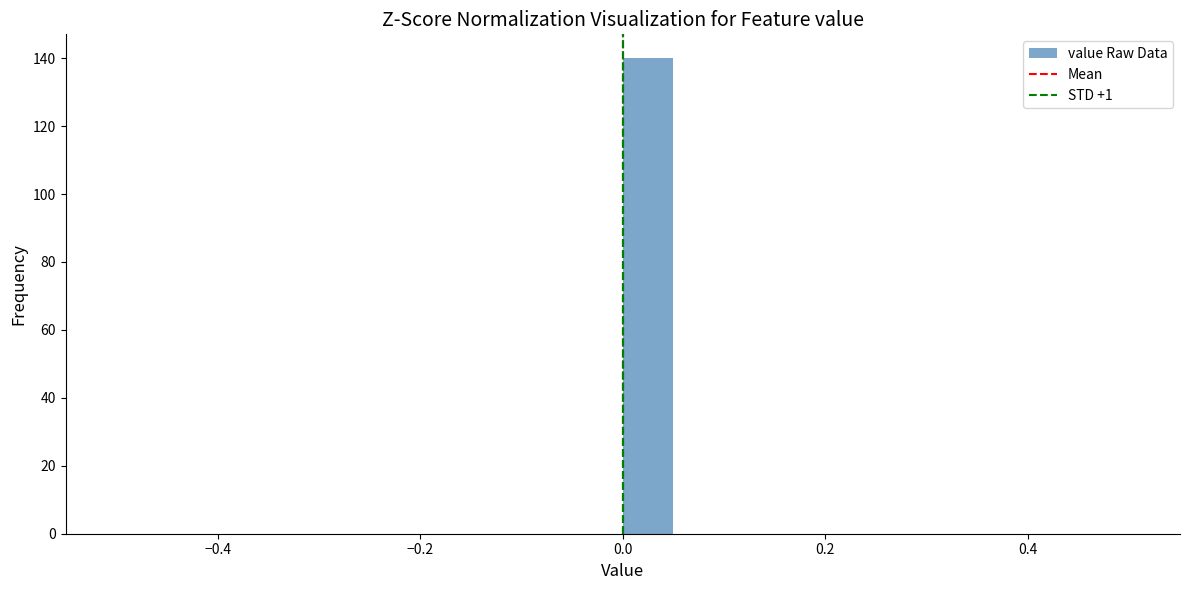

Around what value on the x-axis is the tallest bar? Give the approximate position of its centre, as read against the axis.

0.02